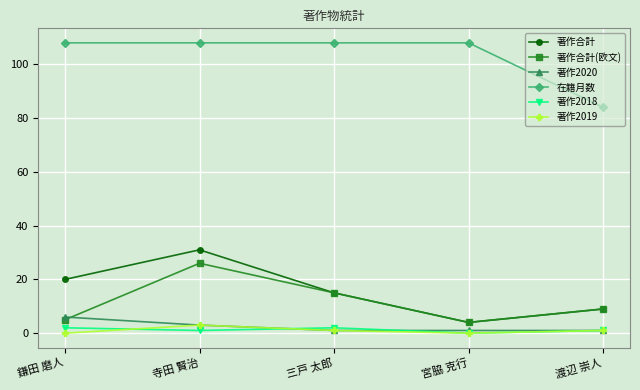

How many data points in 在籍月数 are less than 108?

1